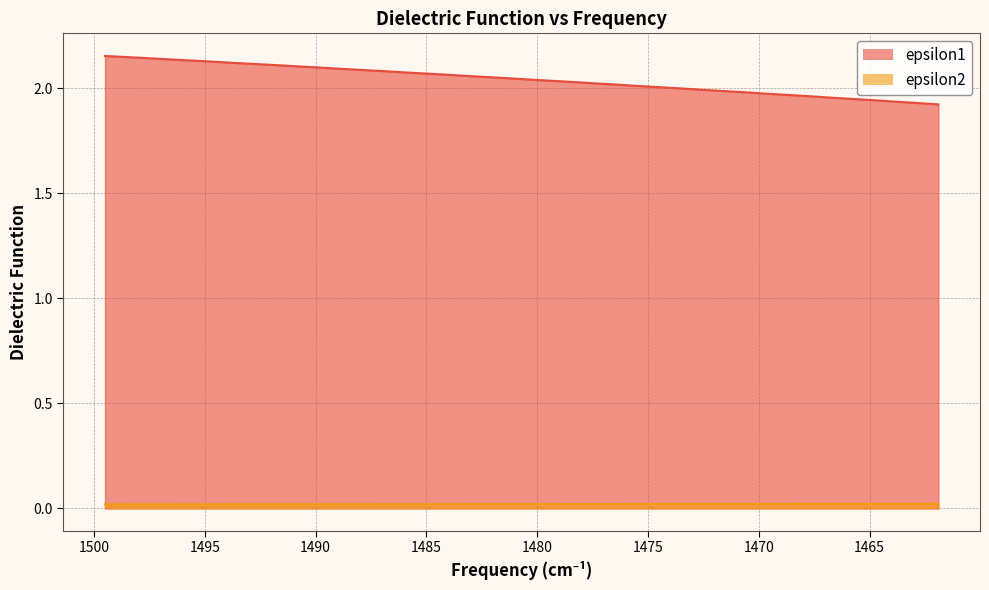

The value of epsilon2 at 1488.9 is 0.0. True or false?

False